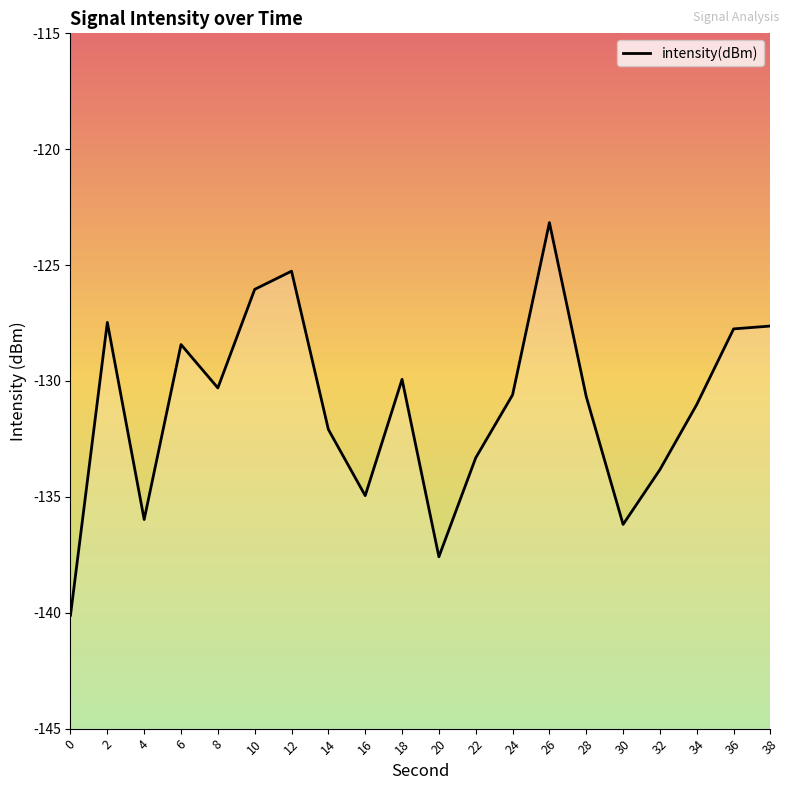

How many distinct data groups are displayed?

1